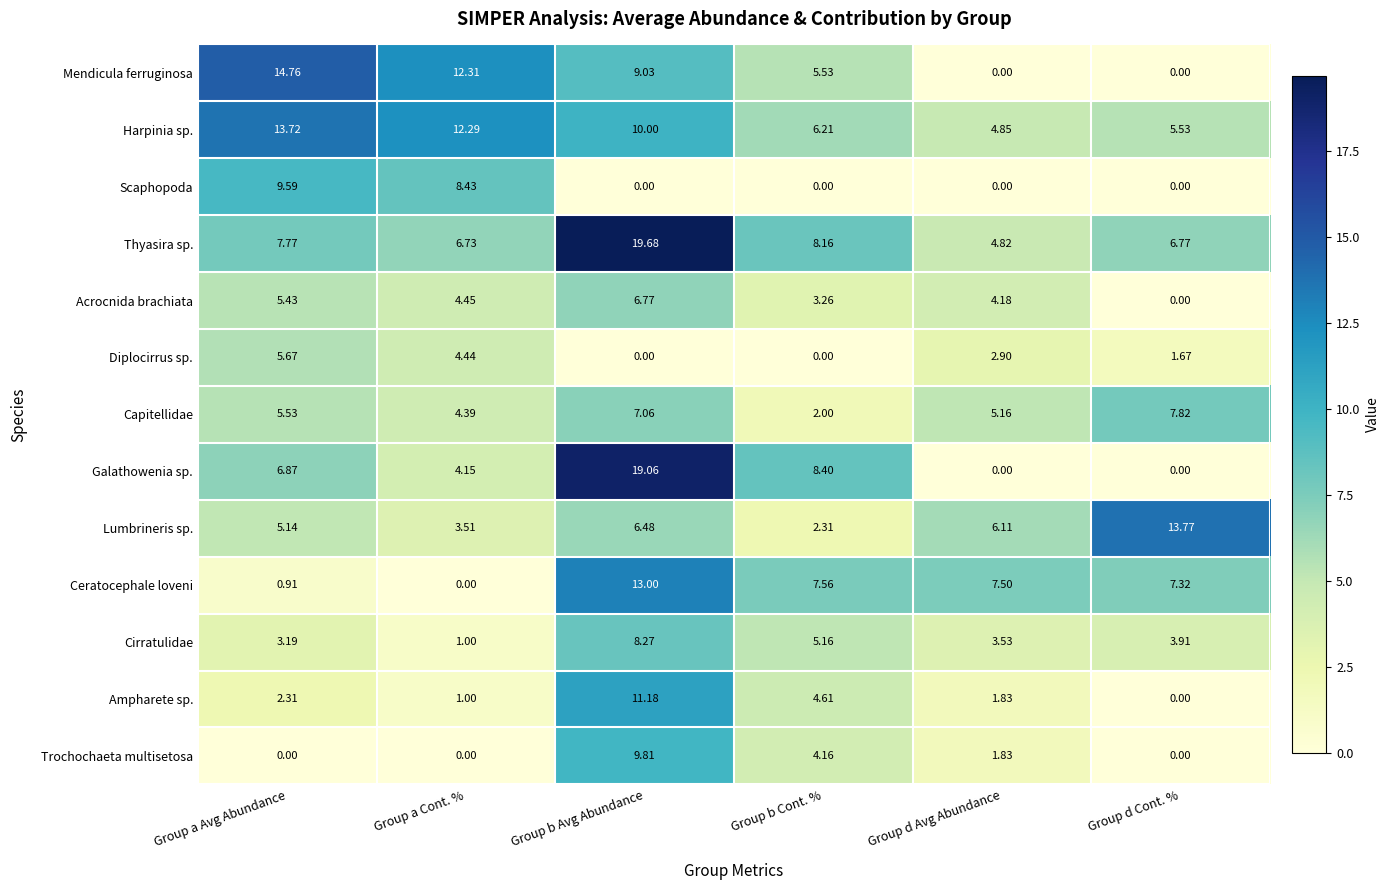

Which series has the largest total across all categories?

Thyasira sp.